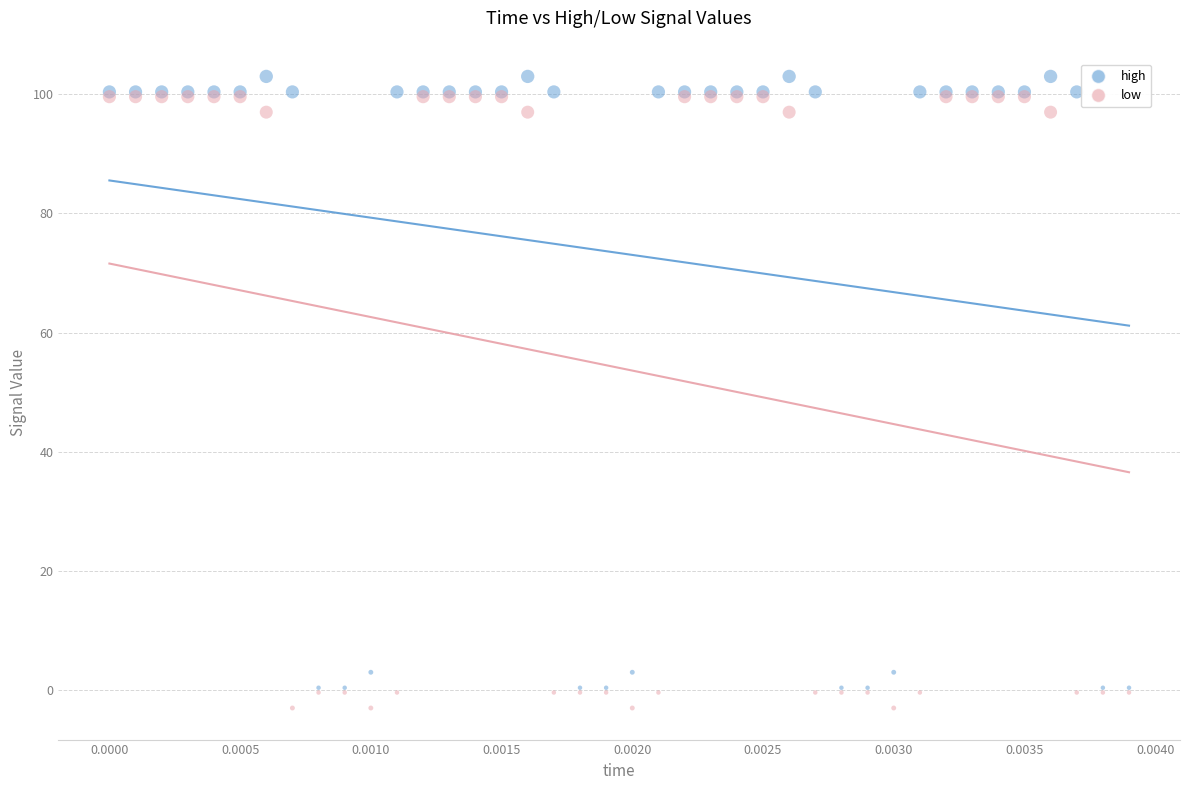

Which series reaches the maximum Y coordinate?

high